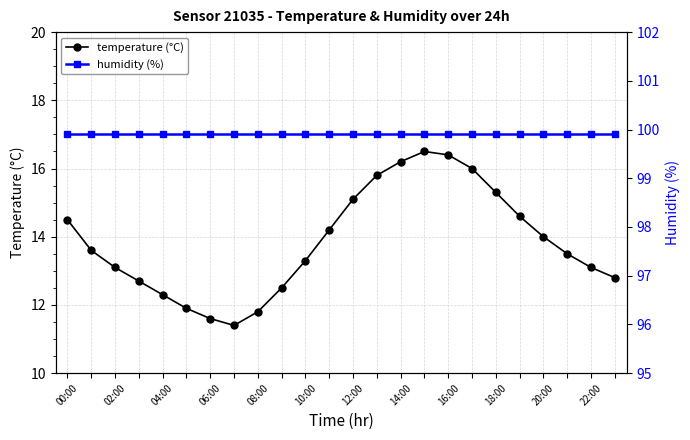

What is the sum of all temperature (°C) values?

332.2